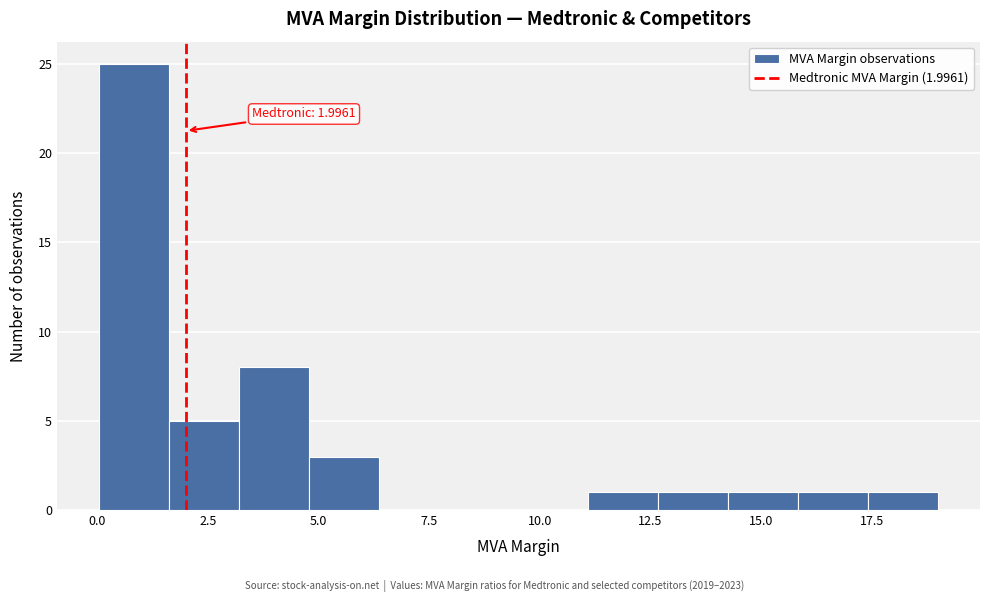

Read against the x-axis, roughly where is the centre of the tallest bar?

1.0